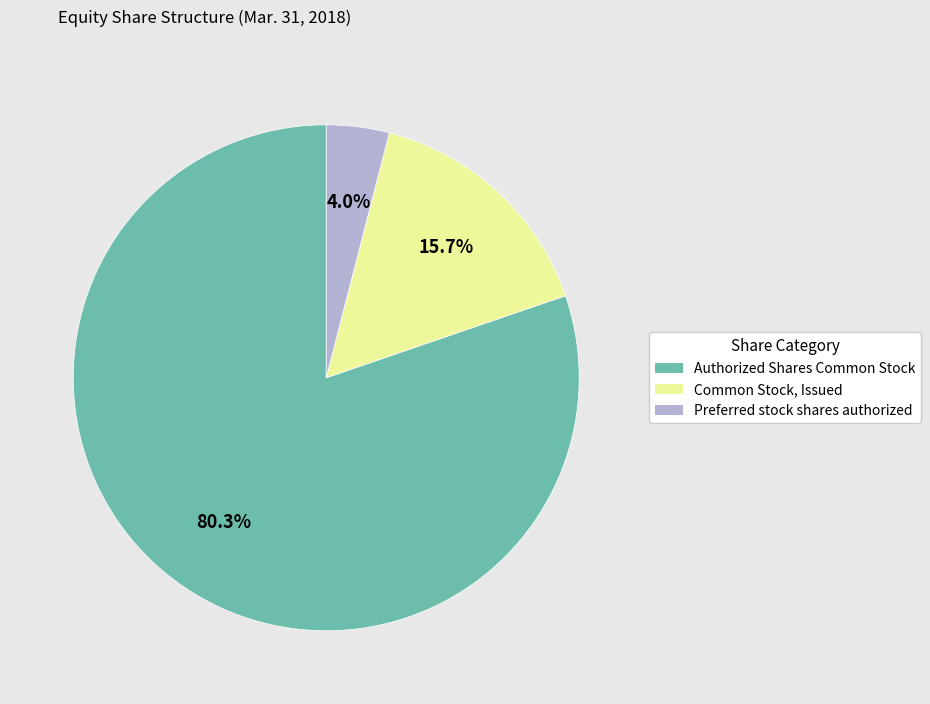

The Common Stock, Issued slice represents 16% of the pie. True or false?

True